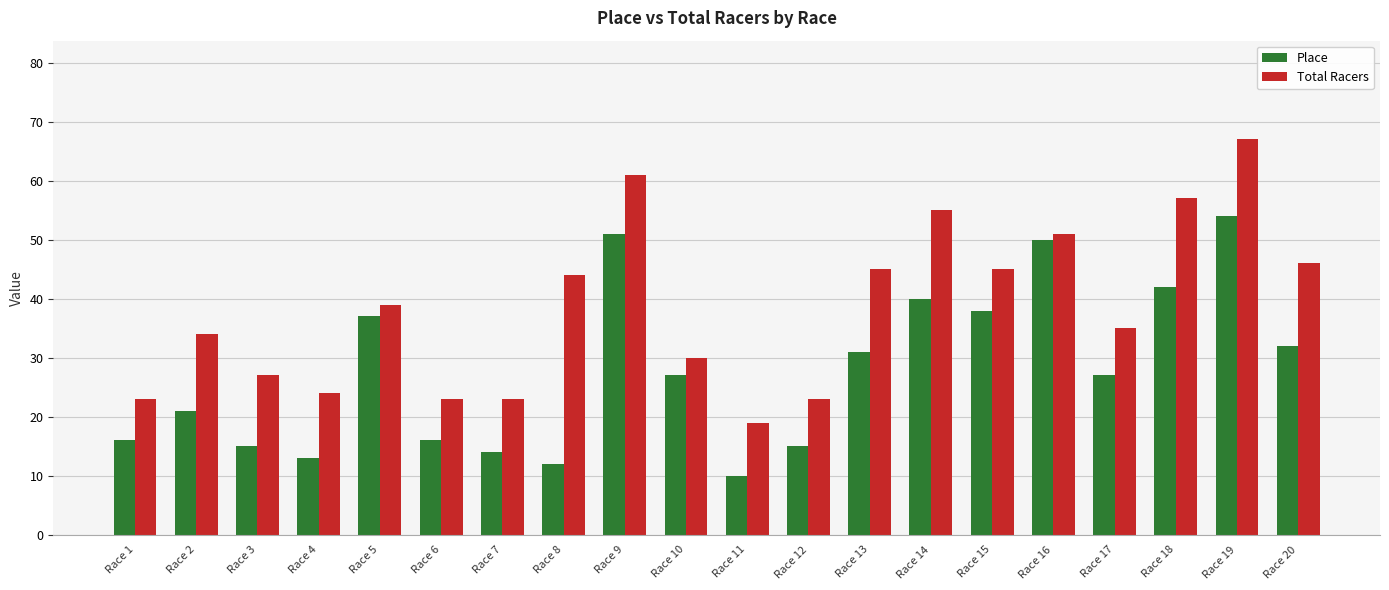

The value of Place at Race 17 is 45. True or false?

False